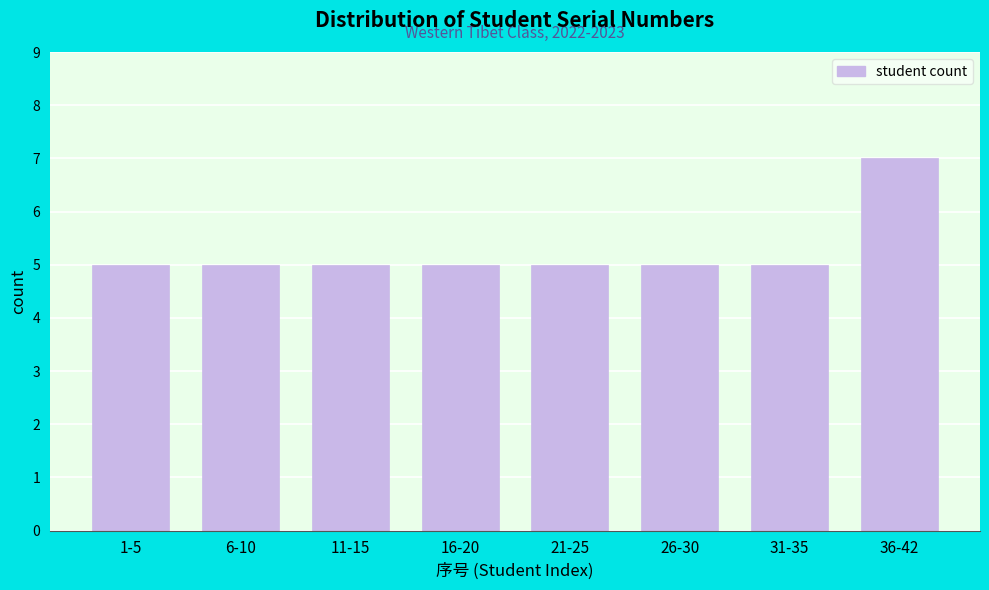

Reading left to right, extract all data points from this chart.

5	5	5	5	5	5	5	7